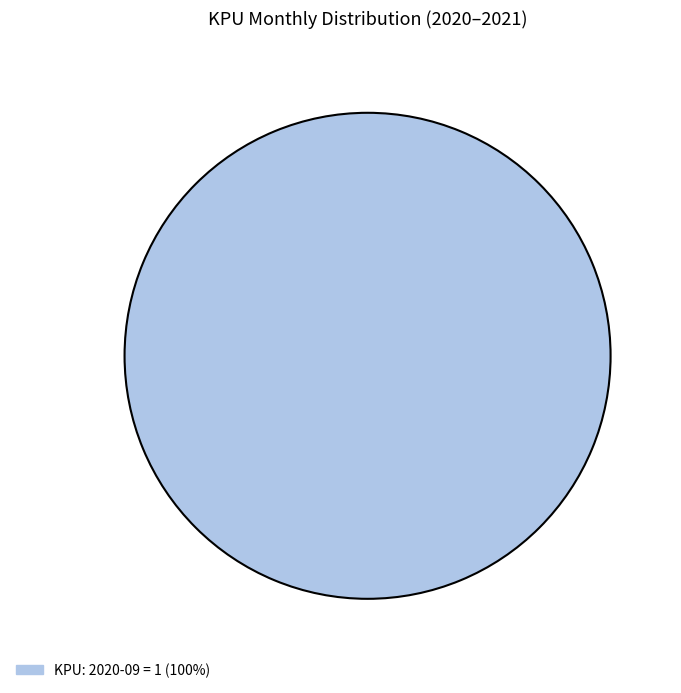

Is there a majority slice in this chart?

Yes